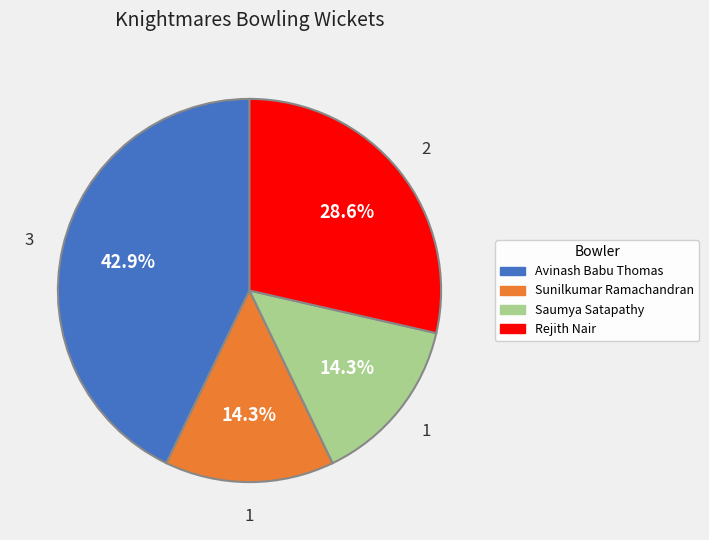

Is there any slice that represents more than half of the pie?

No